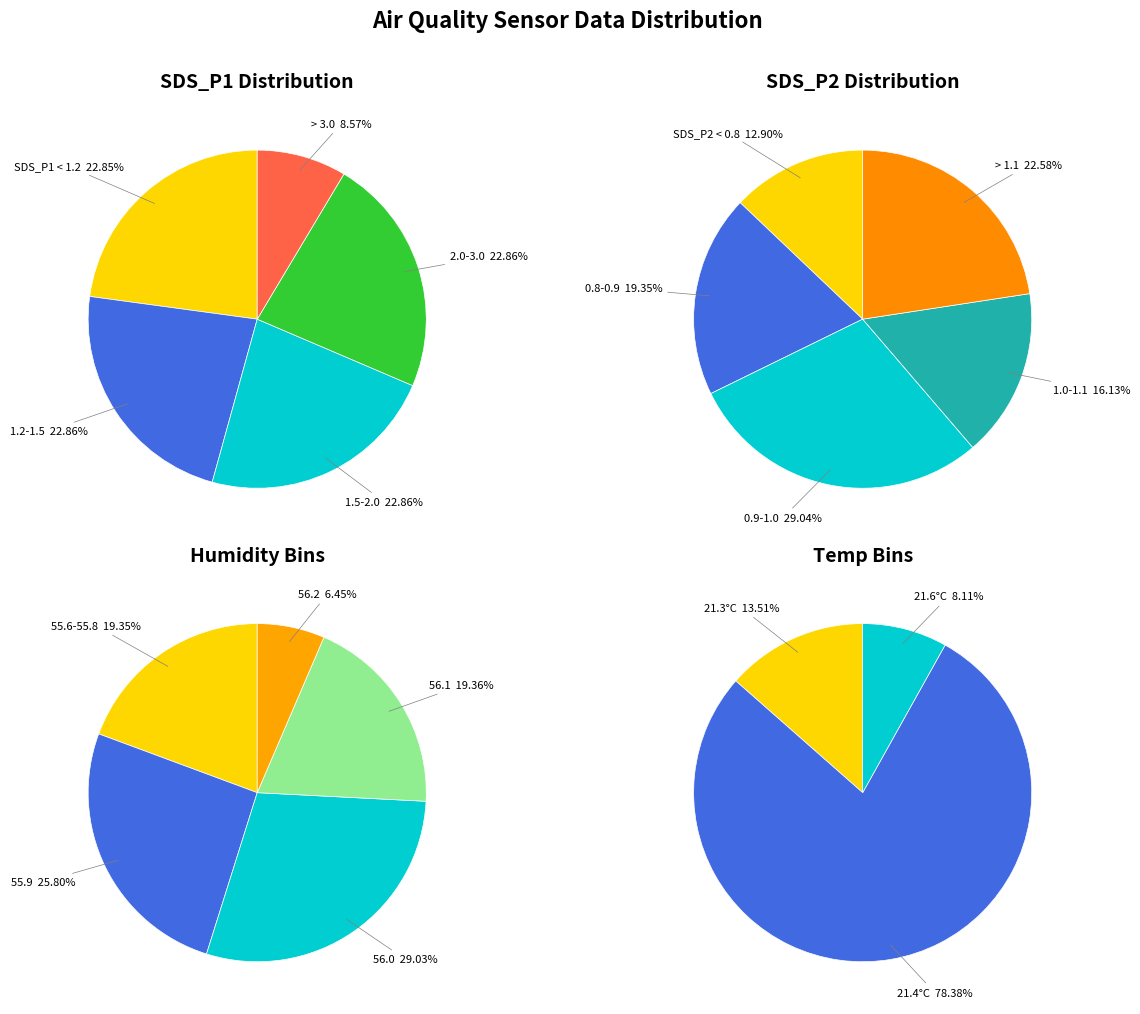

Between 29 and 29, which is larger?

29